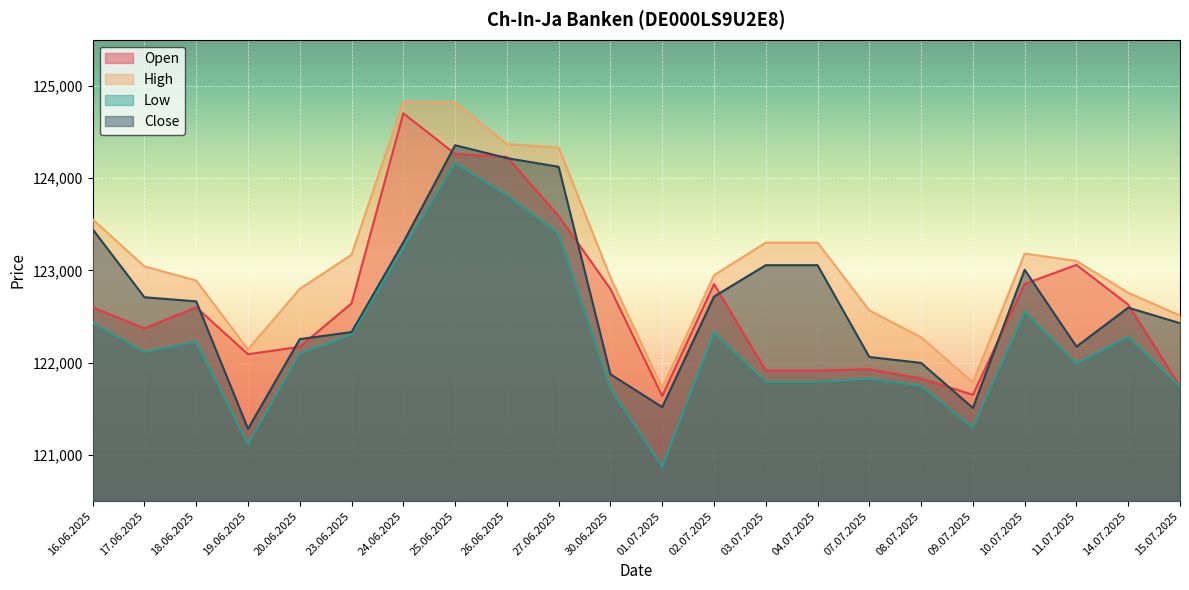

True or false: Close and High cross at least once.

False